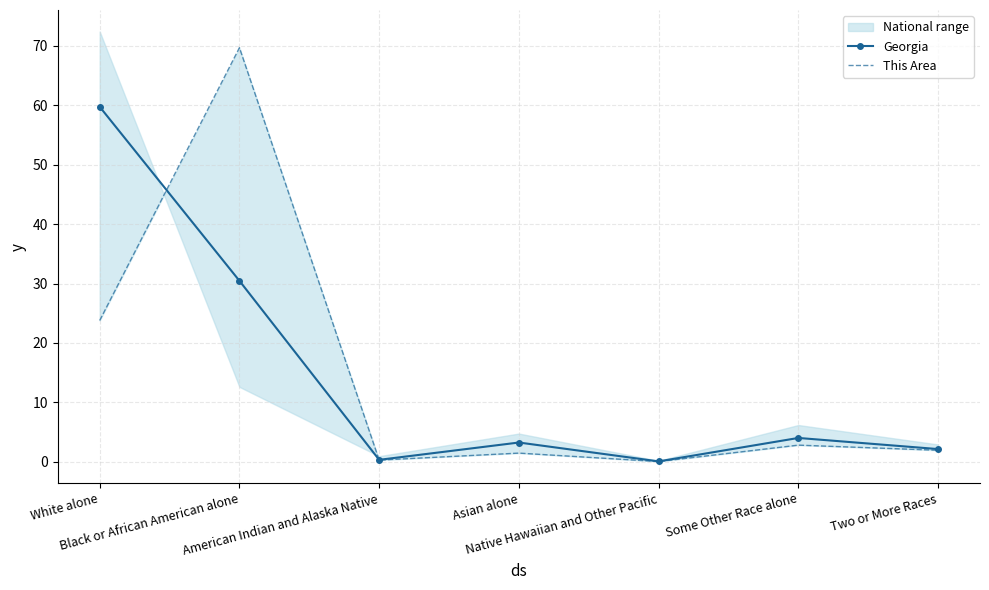

Does the chart have visible grid lines?

Yes